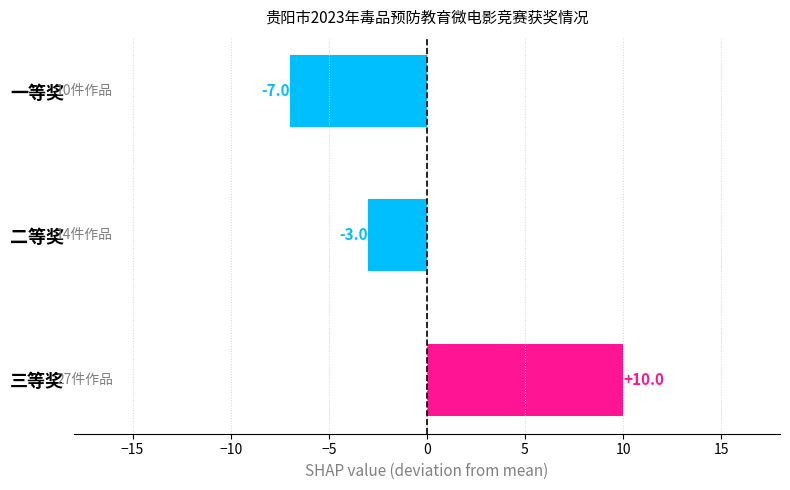

What is the difference between the maximum and minimum values?

17